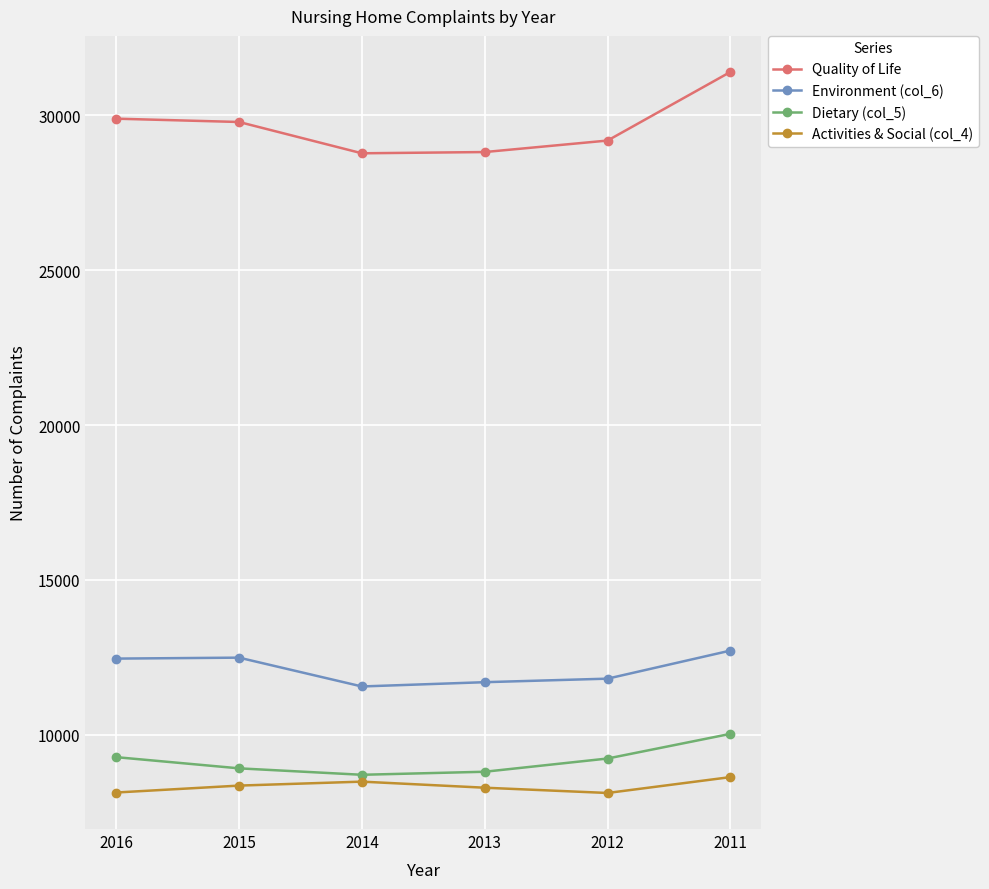

True or false: Activities & Social (col_4) and Environment (col_6) cross at least once.

False